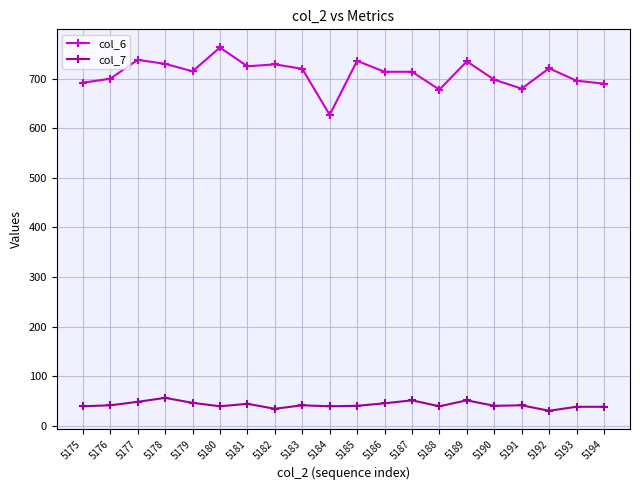

What is the maximum value for col_7?

56